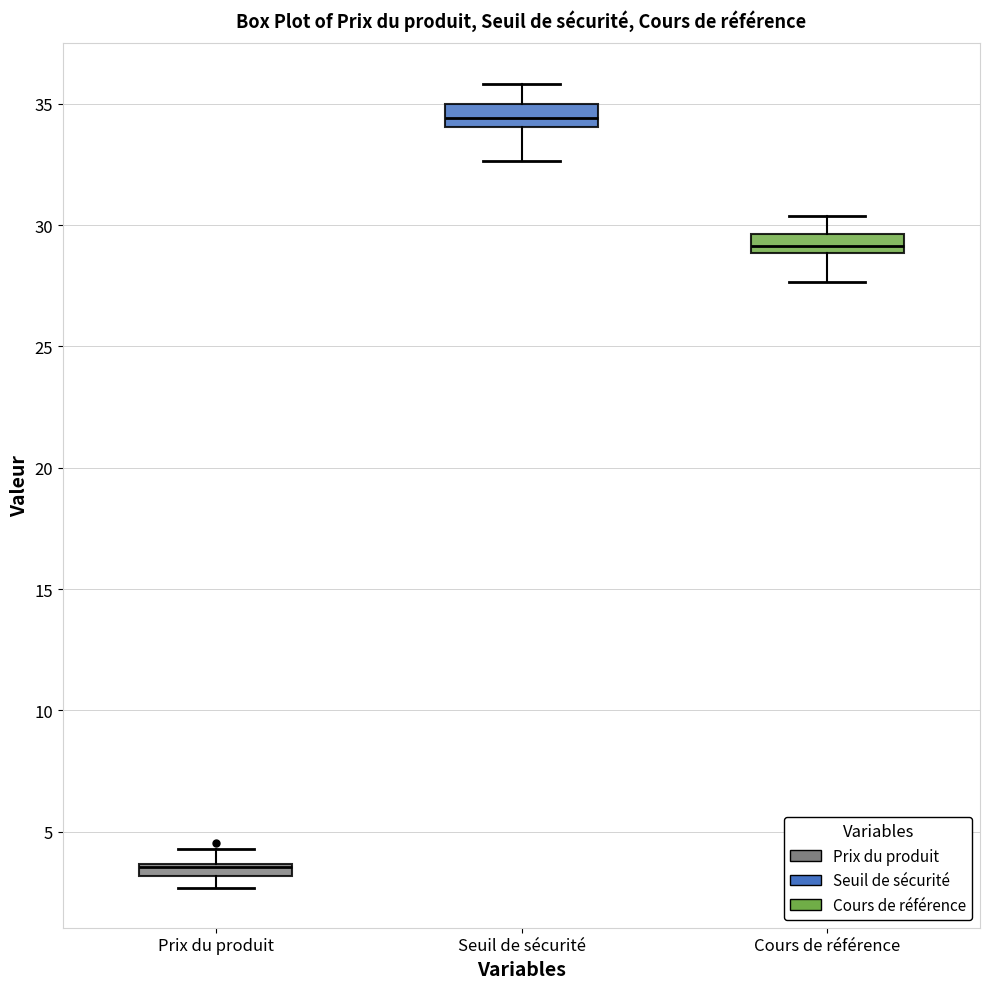

Where is the upper edge of the box for Prix du produit on the y-axis? The values are not printed on the chart, so give them approximately, as read against the axis.

3.5